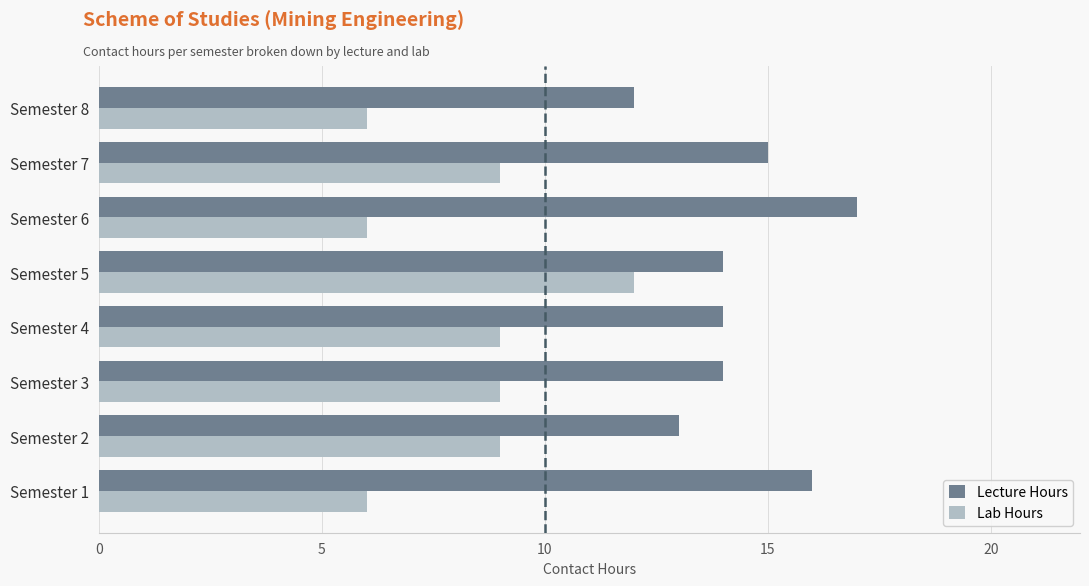

Which series has the largest range (max minus min)?

Lab Hours